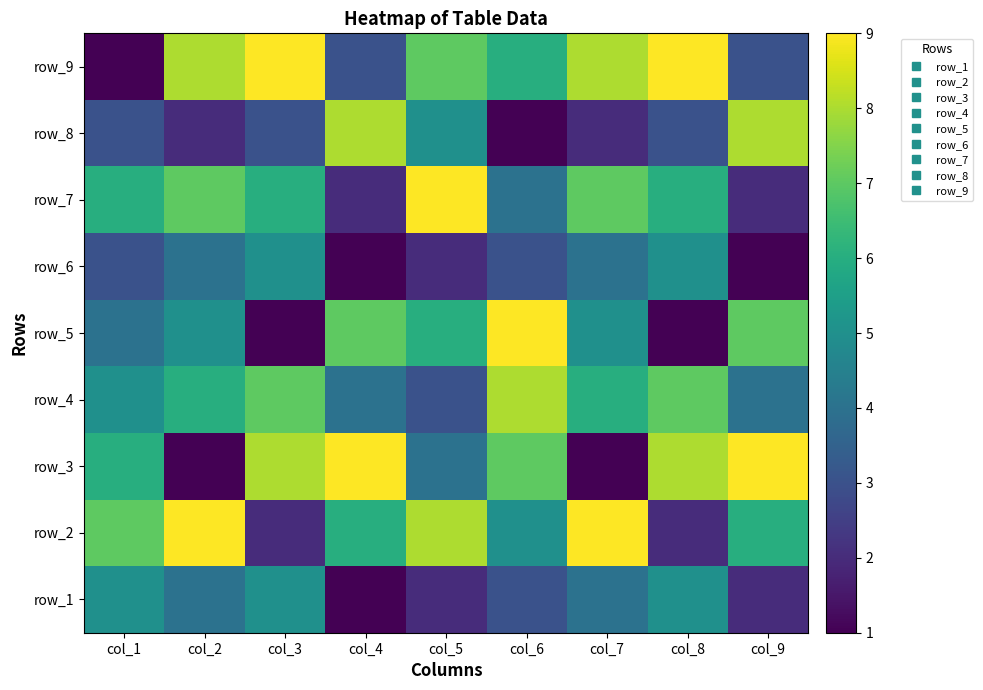

What is the difference between the highest and lowest values at col_3?

8